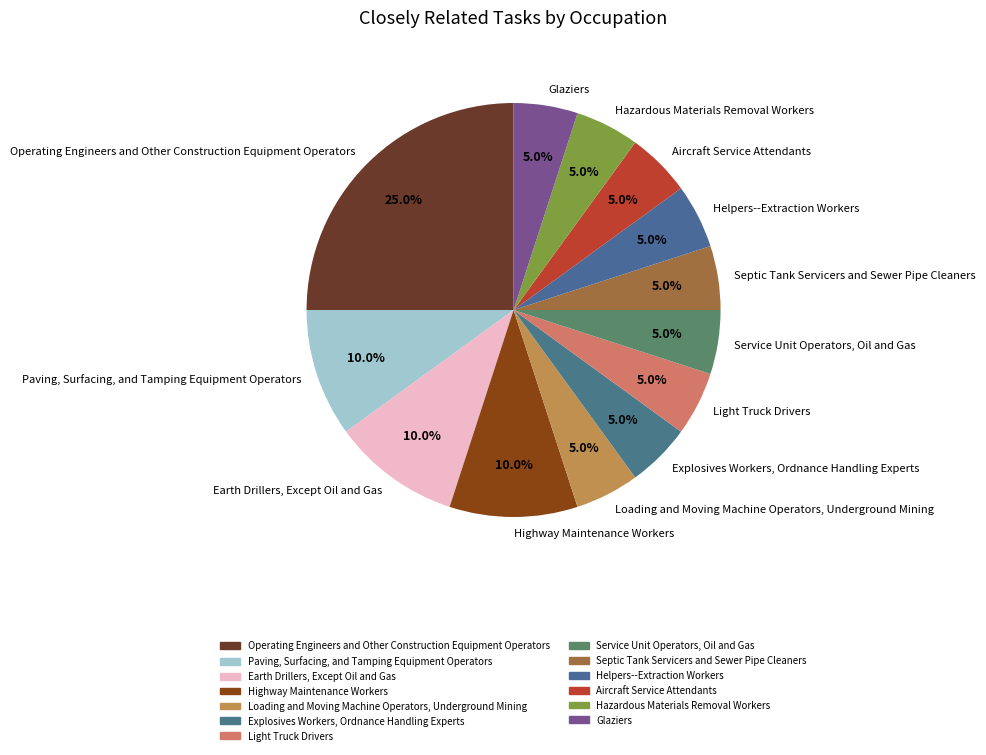

True or false: Helpers--Extraction Workers accounts for 1% of the total.

False